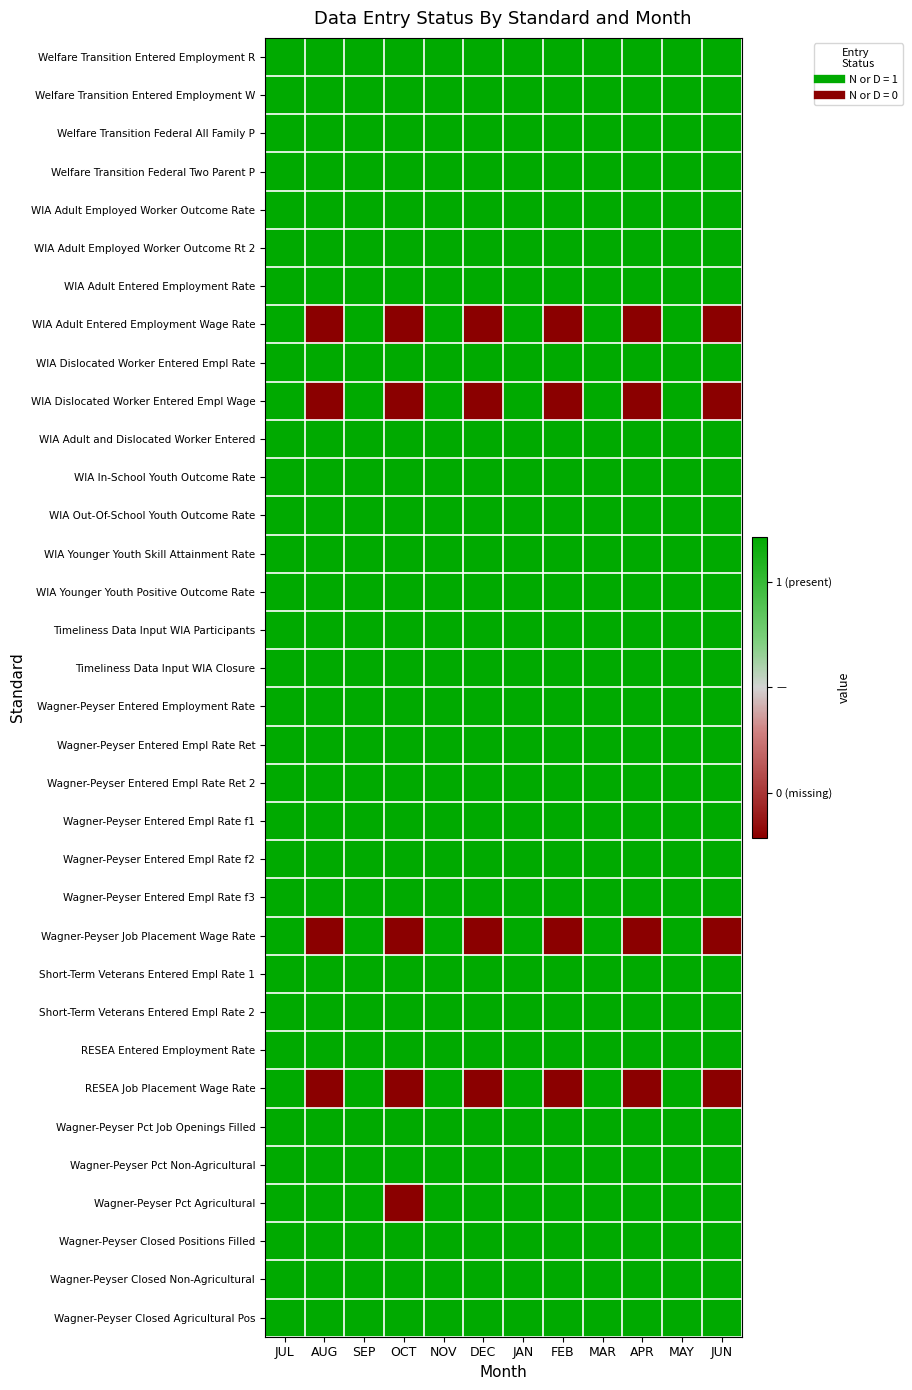

At which category does the chart reach its minimum across all series?

AUG